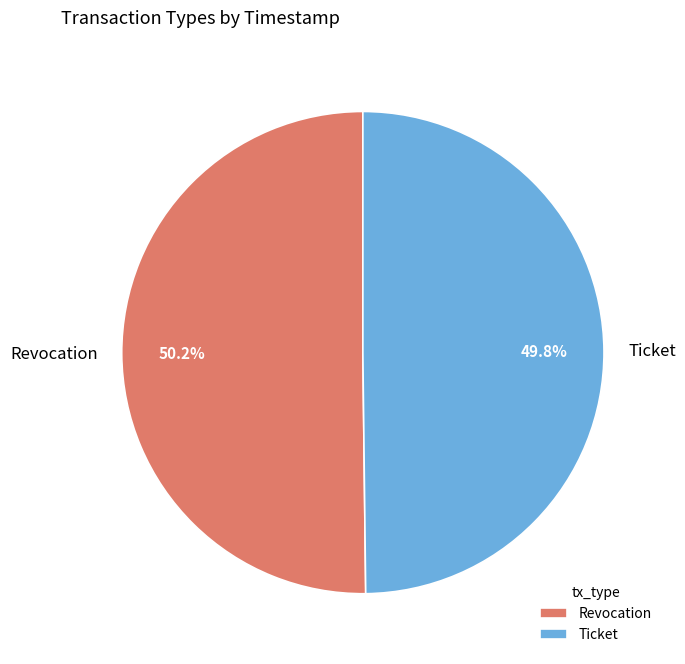

To the nearest percent, what percentage of the pie is Revocation?

50%